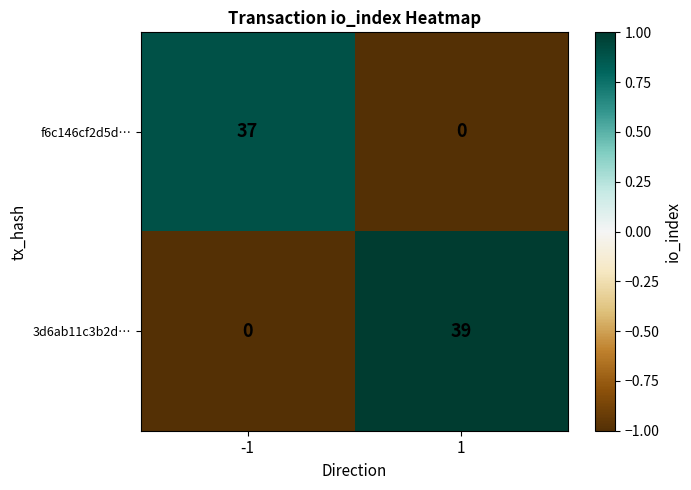

How many data points in 3d6ab11c3b2d… are less than 39?

1